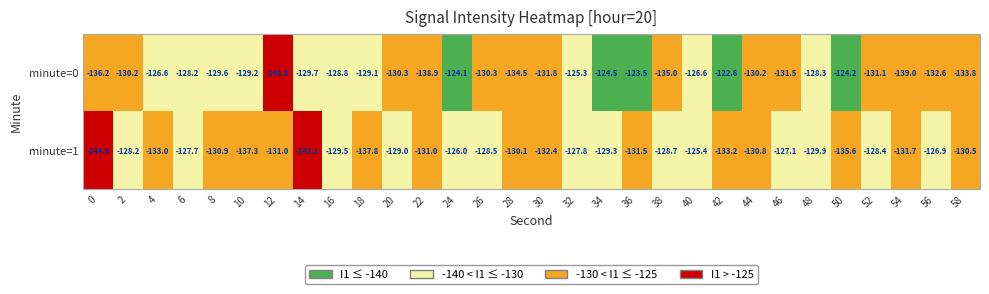

What is the difference between the highest and lowest values at 2?

2.0